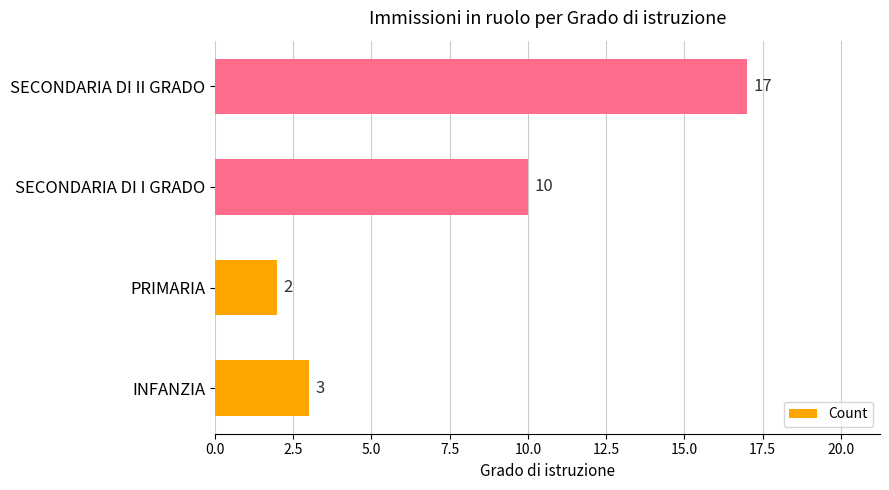

Rank the categories by value from lowest to highest.

PRIMARIA, INFANZIA, SECONDARIA DI I GRADO, SECONDARIA DI II GRADO